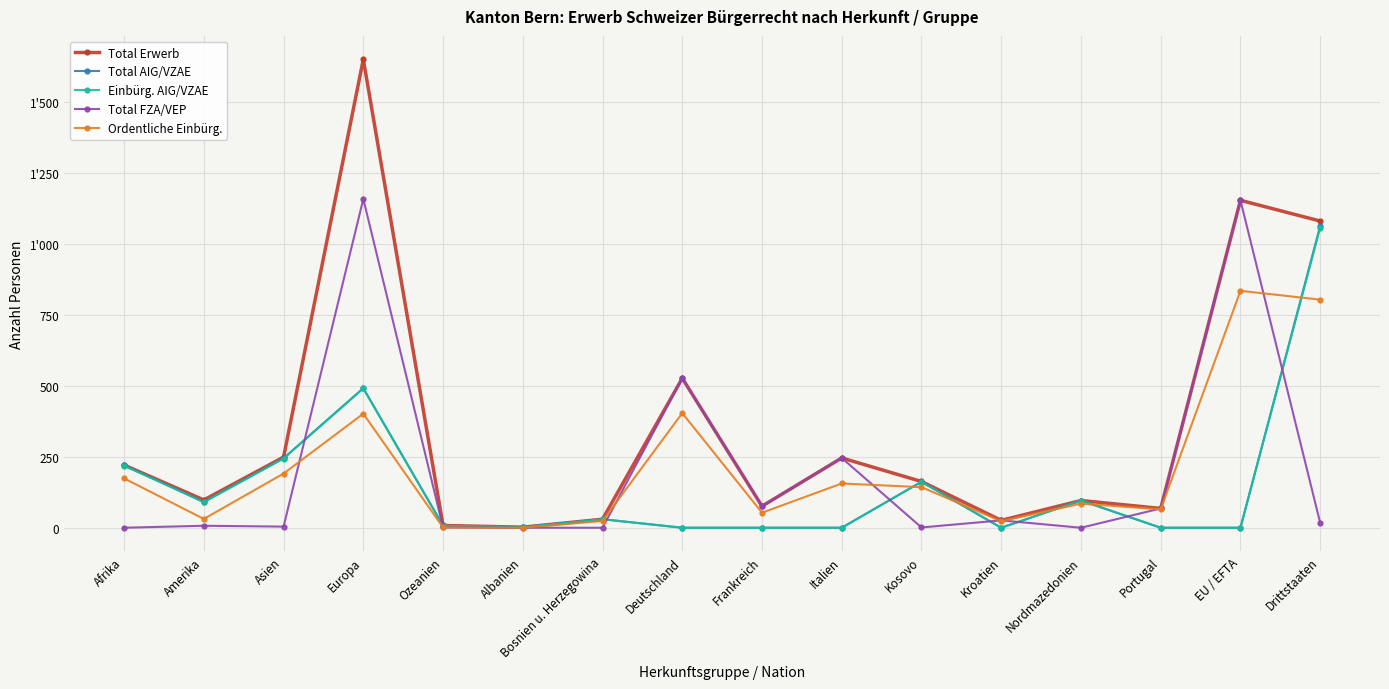

Where is Ordentliche Einbürg. nearest to the value 417?

Deutschland